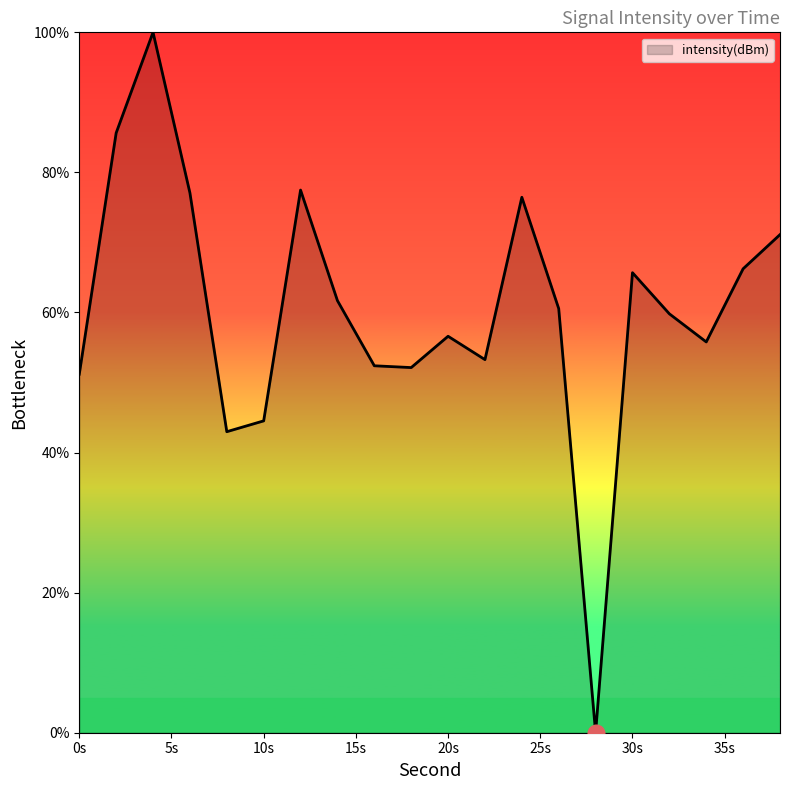

What is the maximum value shown in the chart?

100.0